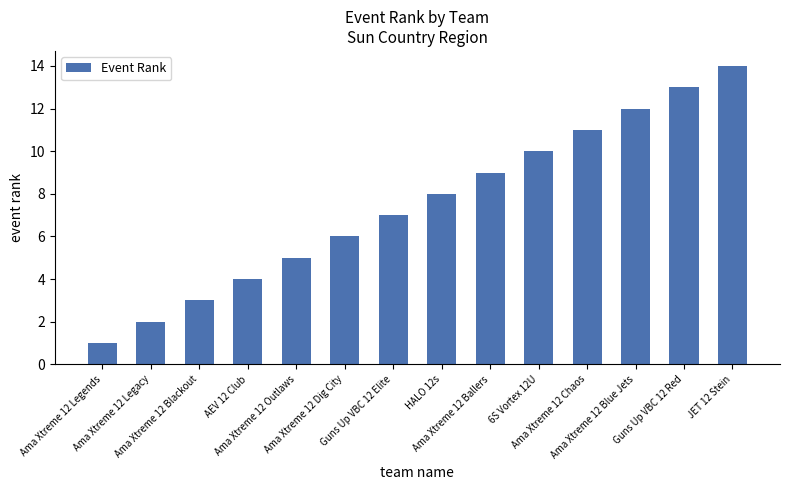

Are the bars grouped side by side (vs. stacked)?

No